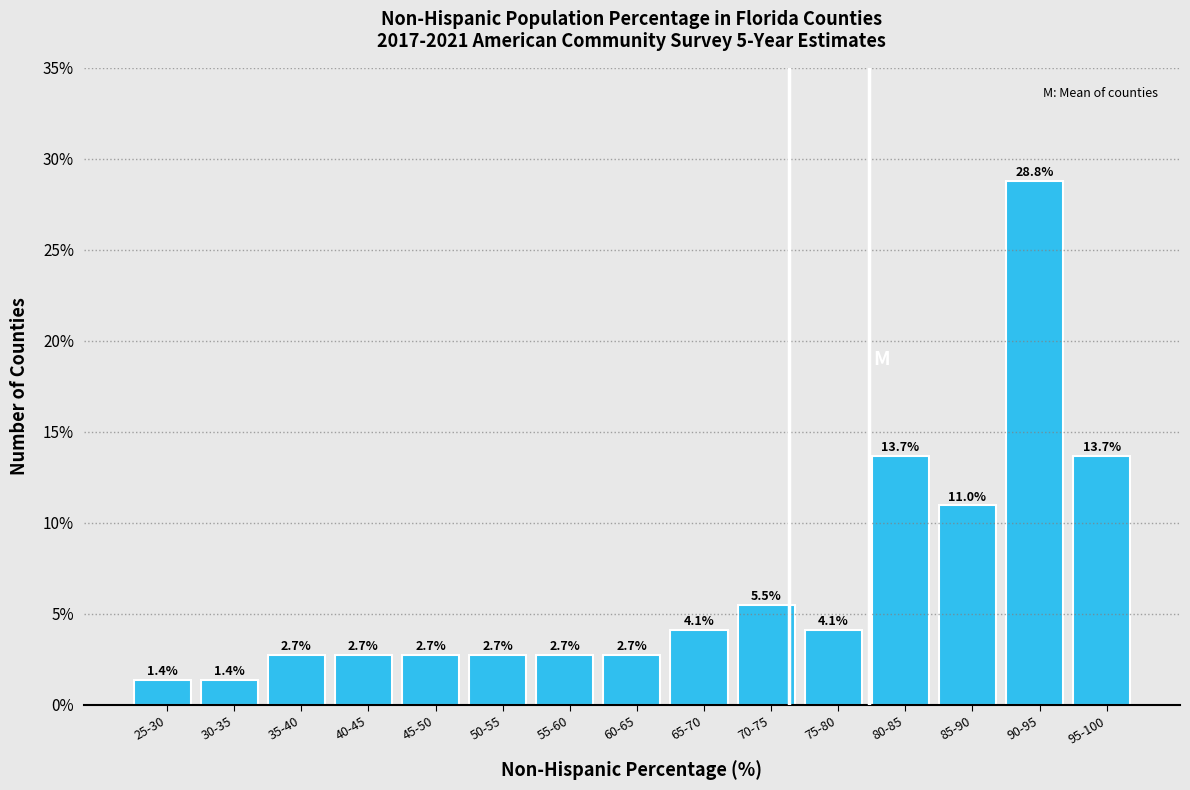

Reading right to left, extract all data points from this chart.

13.7	28.8	11.0	13.7	4.1	5.5	4.1	2.7	2.7	2.7	2.7	2.7	2.7	1.4	1.4